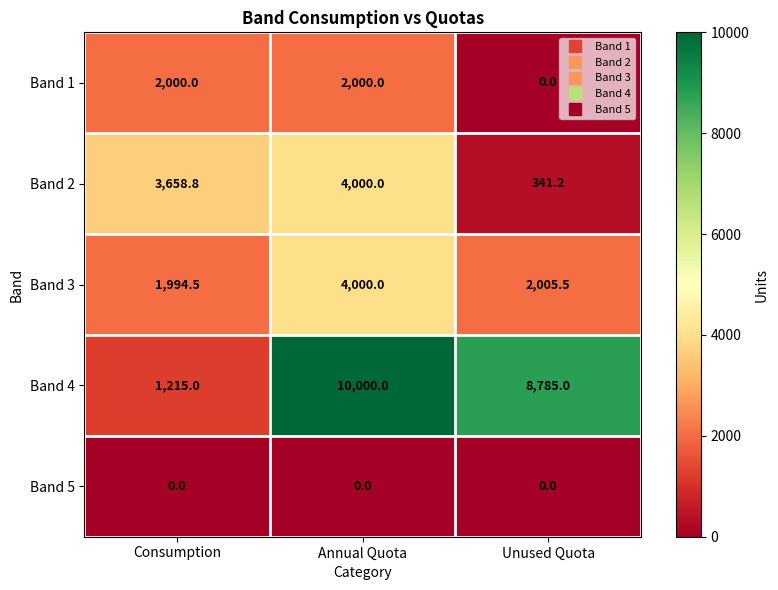

What is the spread (max minus min) of values at Consumption?

3658.8